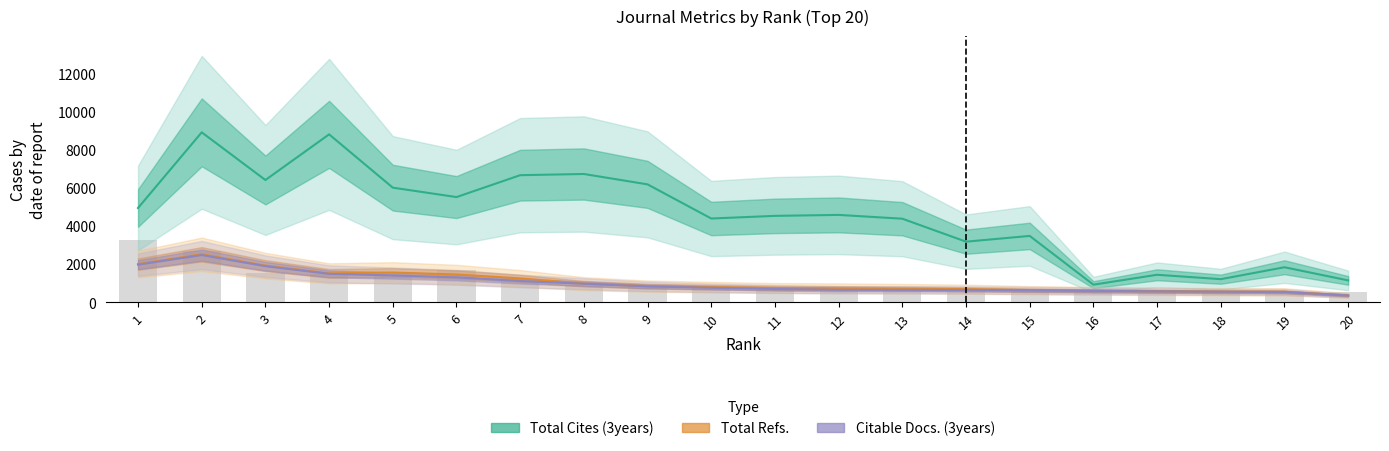

What is the value of the Total Cites (3years) bar at the 9th from the left?

6180.0